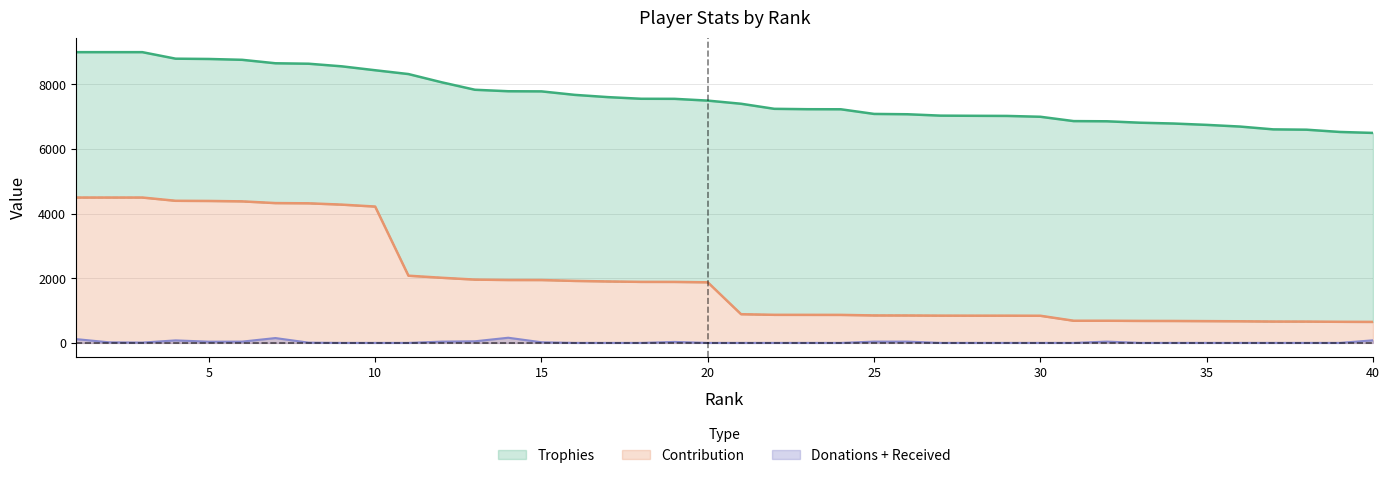

What is the value of the Contribution point at the 3rd from the left?

4500